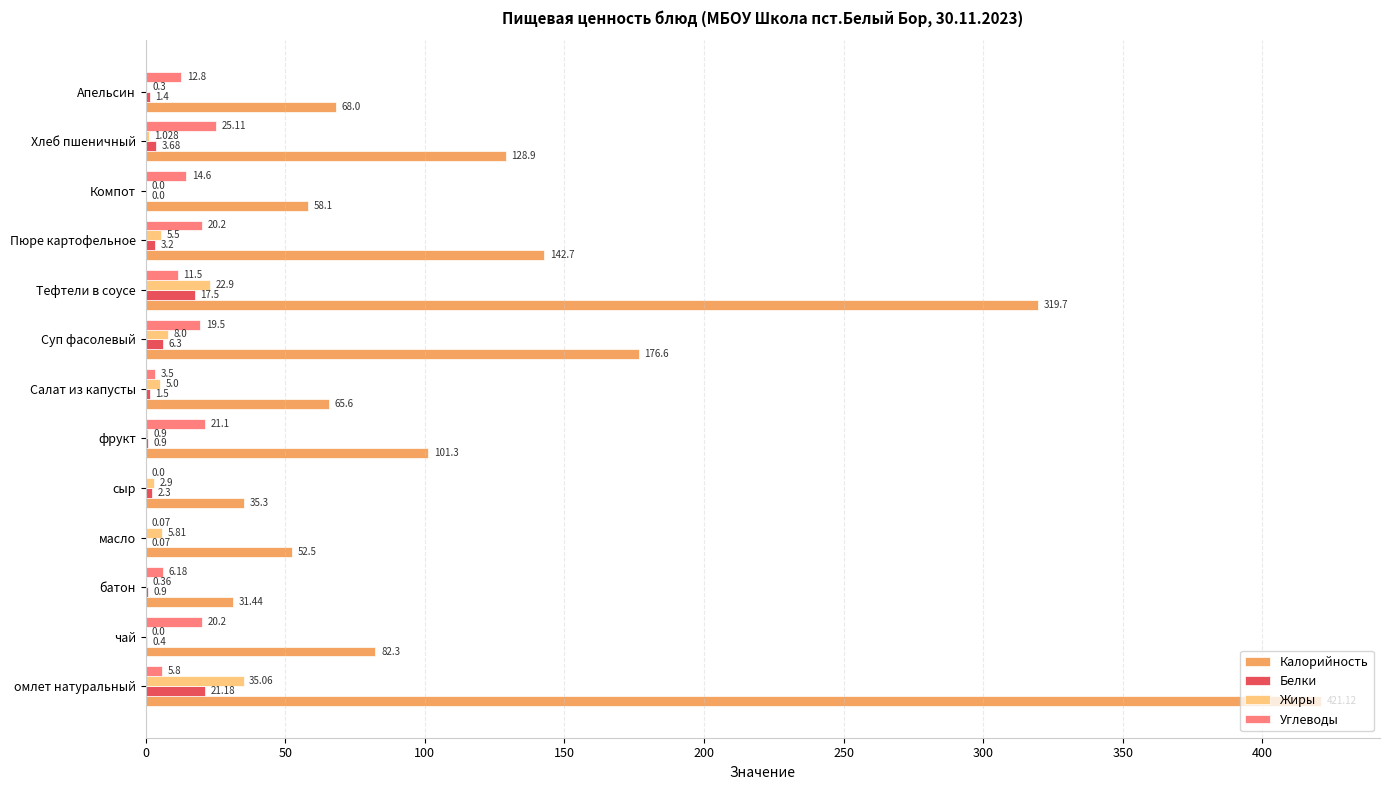

At which category is the sum across all series the highest?

омлет натуральный